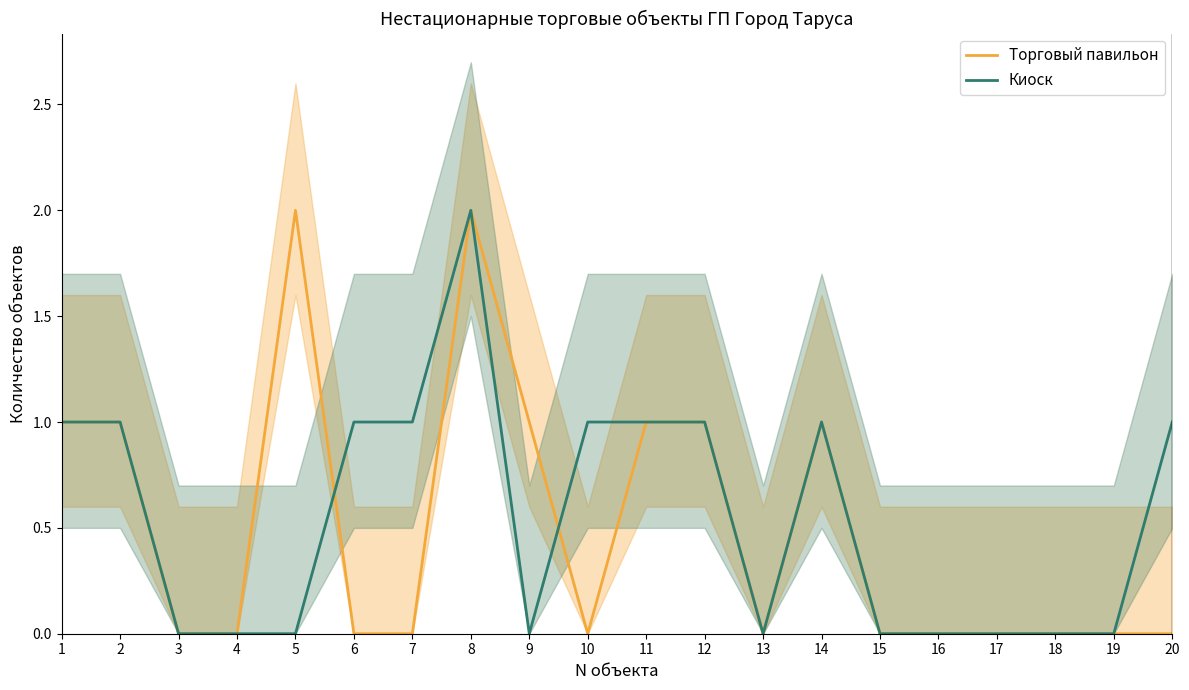

What is the sum of all Киоск values?

11